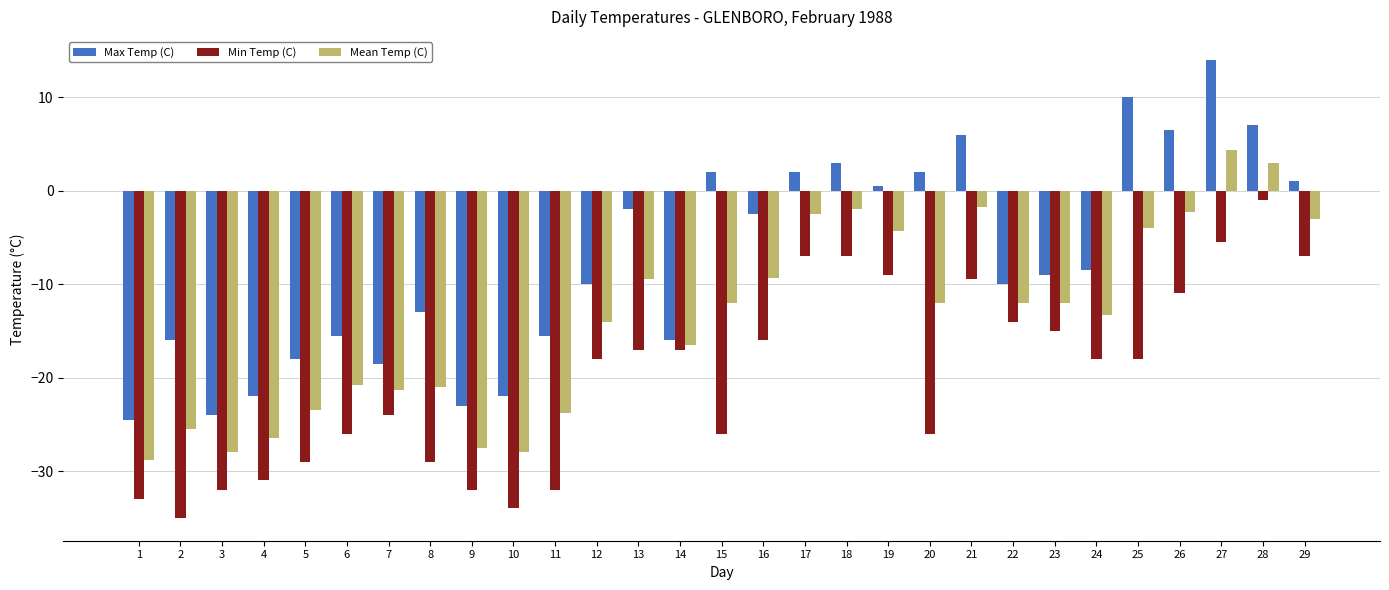

Where does the Mean Temp (C) series first go above -12?

13